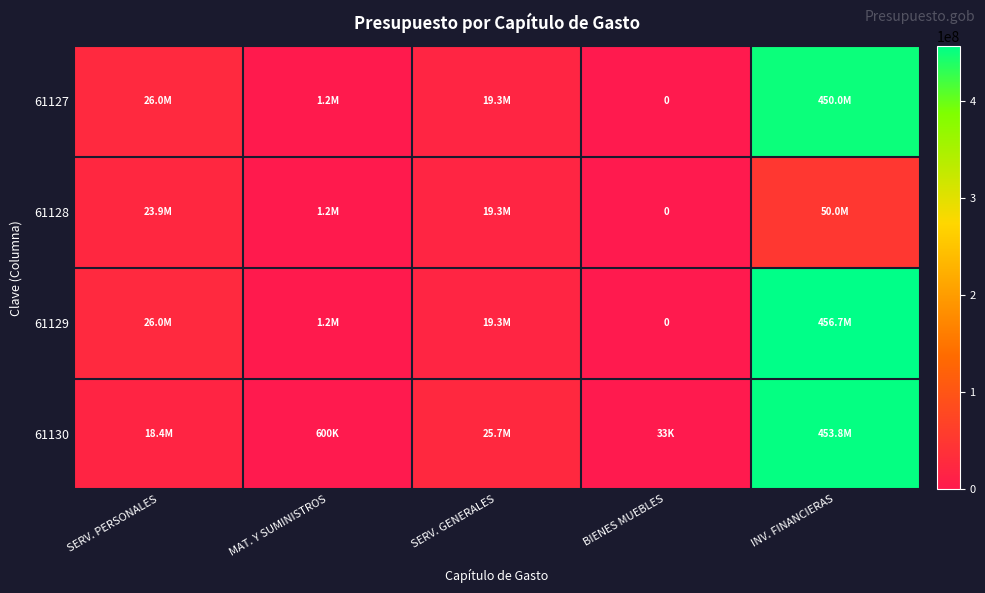

Which series has the largest total across all categories?

61129